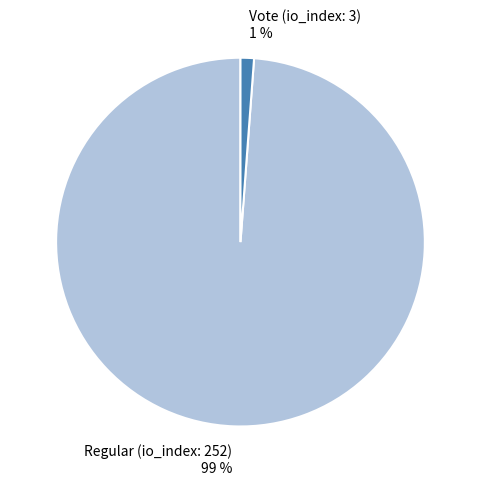

What percentage is the Vote (io_index: 3) slice, to the nearest percent?

1%